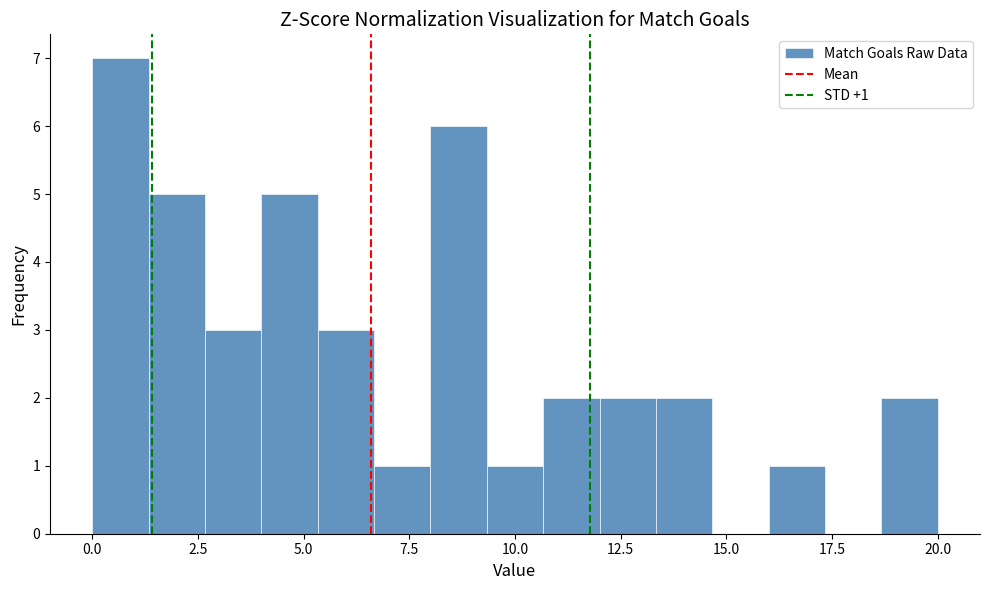

Around what value on the x-axis is the tallest bar? Give the approximate position of its centre, as read against the axis.

0.5